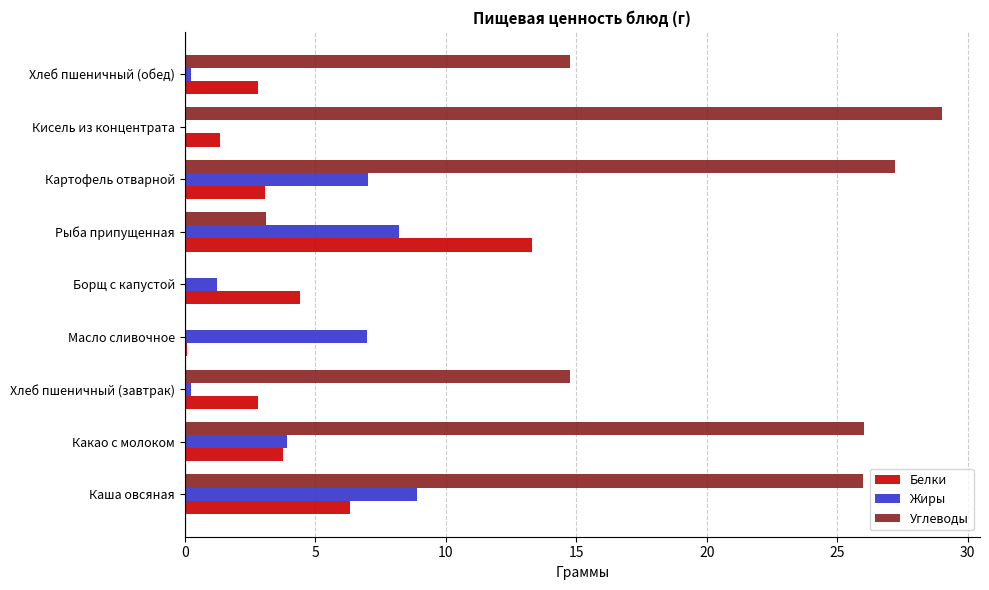

Between Каша овсяная and Рыба припущенная, which series saw the biggest shift?

Углеводы